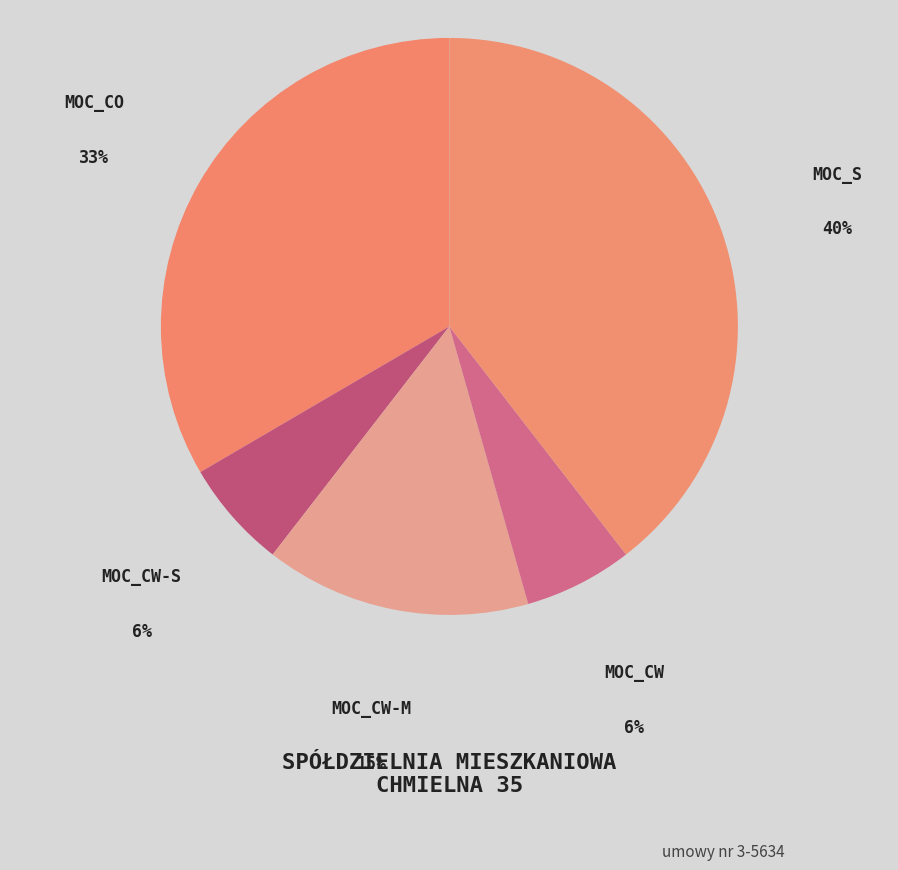

Combined, do MOC_CW and MOC_S account for over 50%?

No